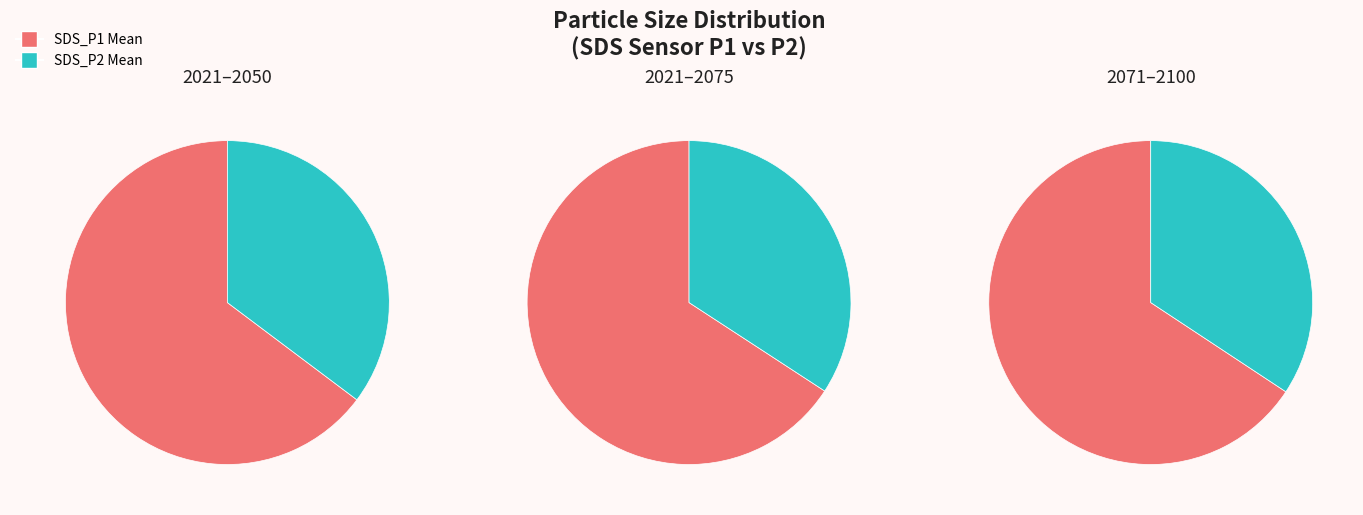

Does 34 account for over 50% of the chart?

No